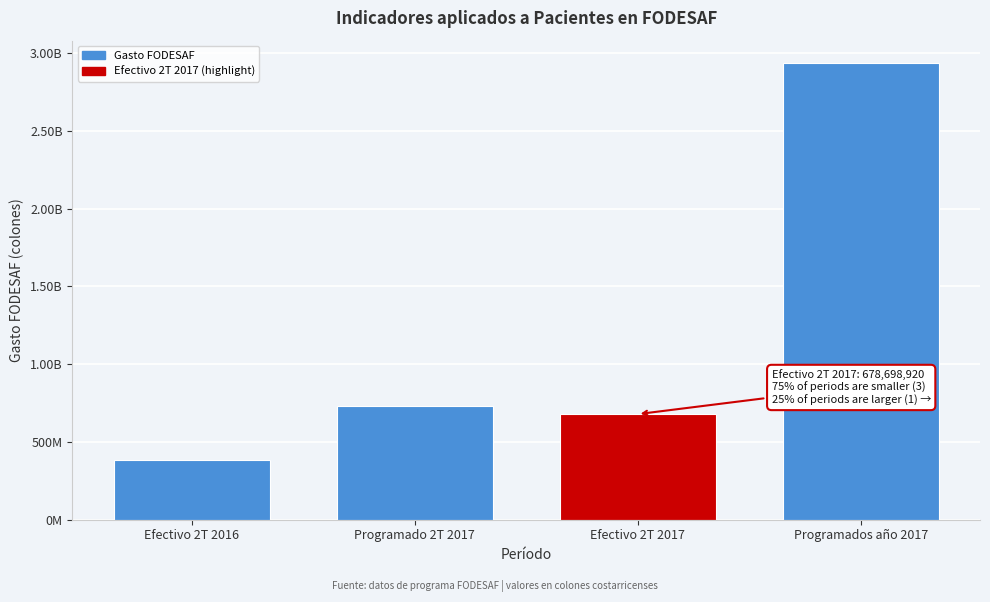

Are the bars horizontal?

No